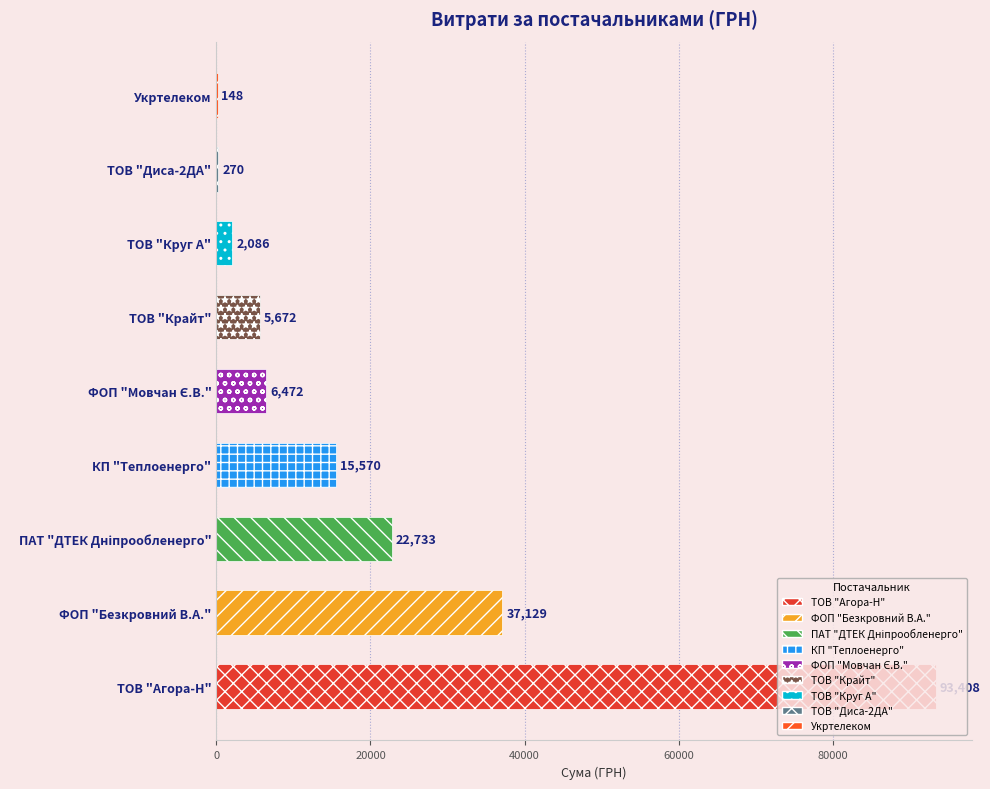

True or false: the data shows 133422.5 at ТОВ "Агора-Н".

False